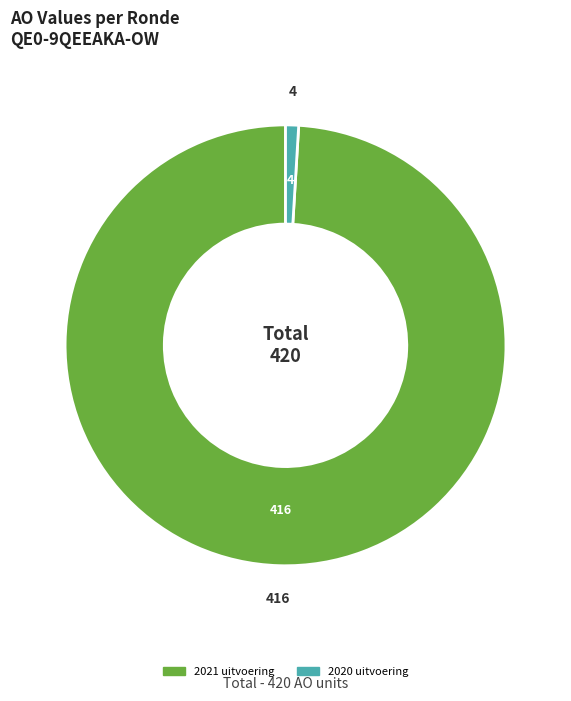

Does any single category account for the majority?

Yes